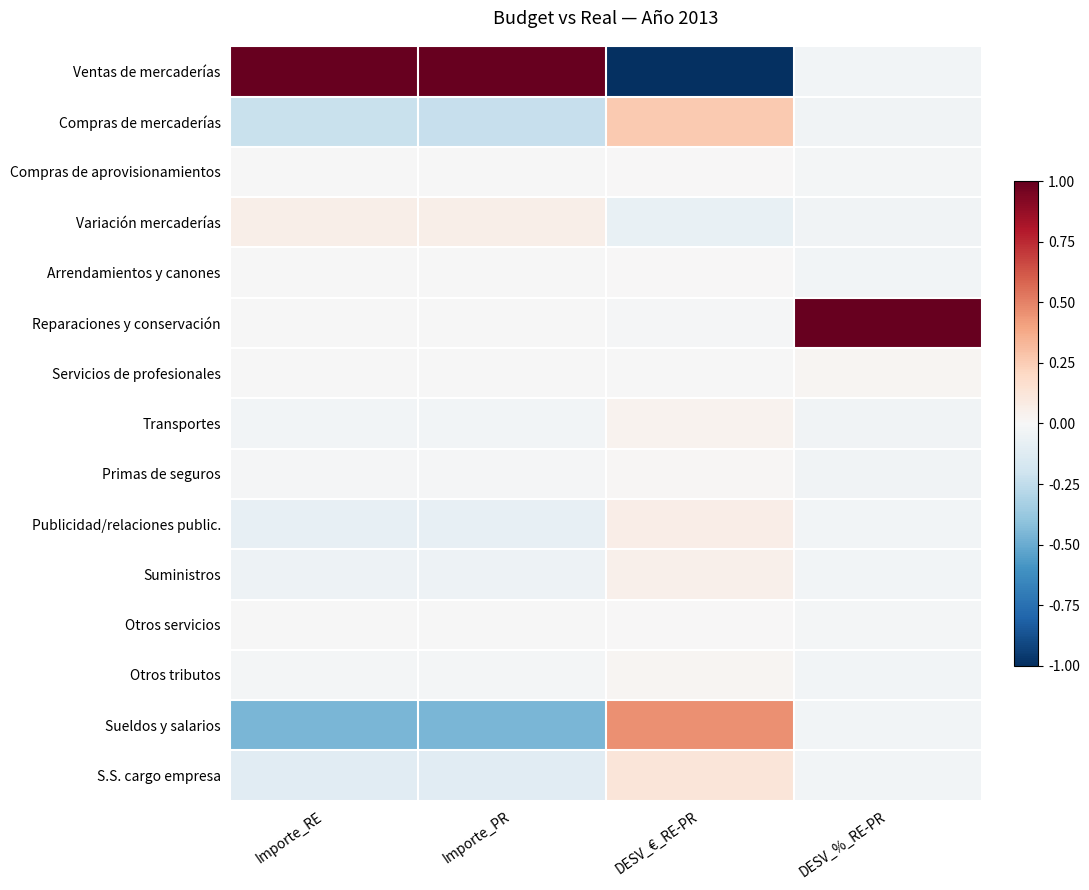

What is the spread (max minus min) of values at DESV_€_RE-PR?

1.5